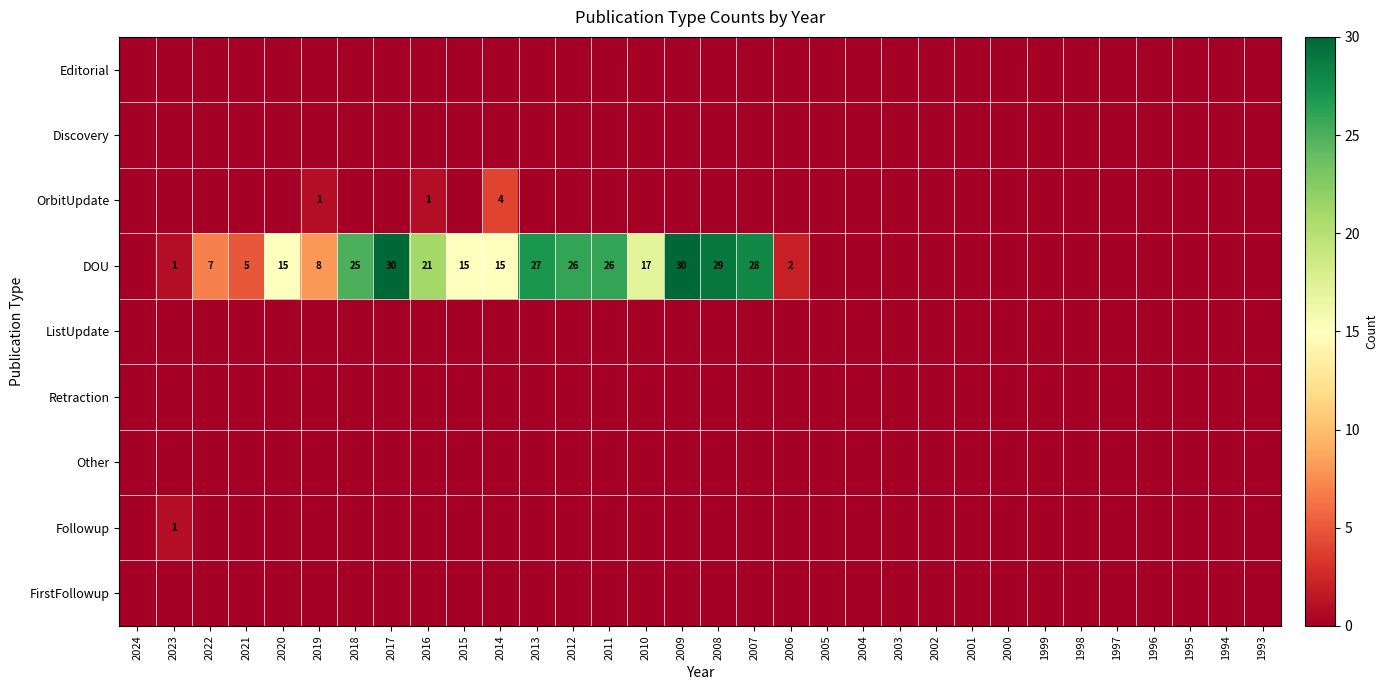

How many data points does each series have?

32